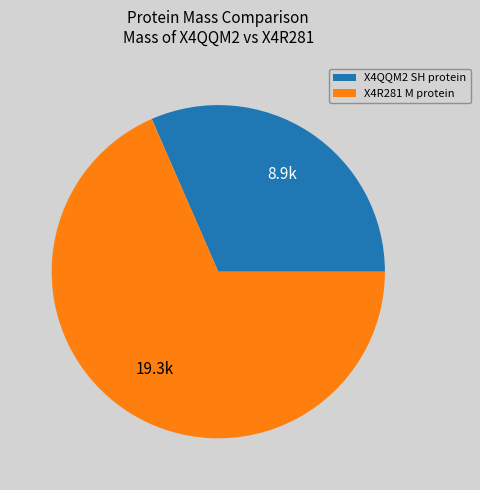

Count the number of slices in the pie.

2